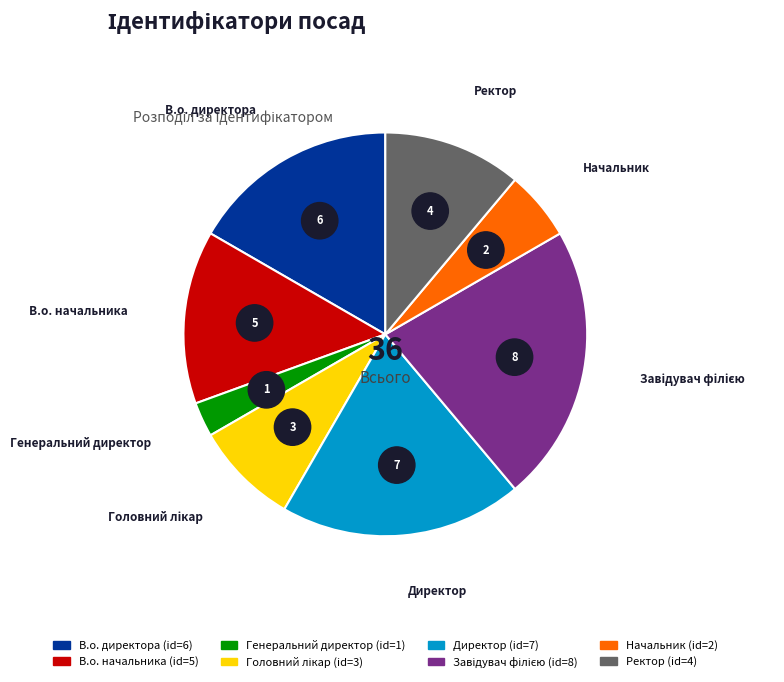

How many segments does this pie chart have?

8